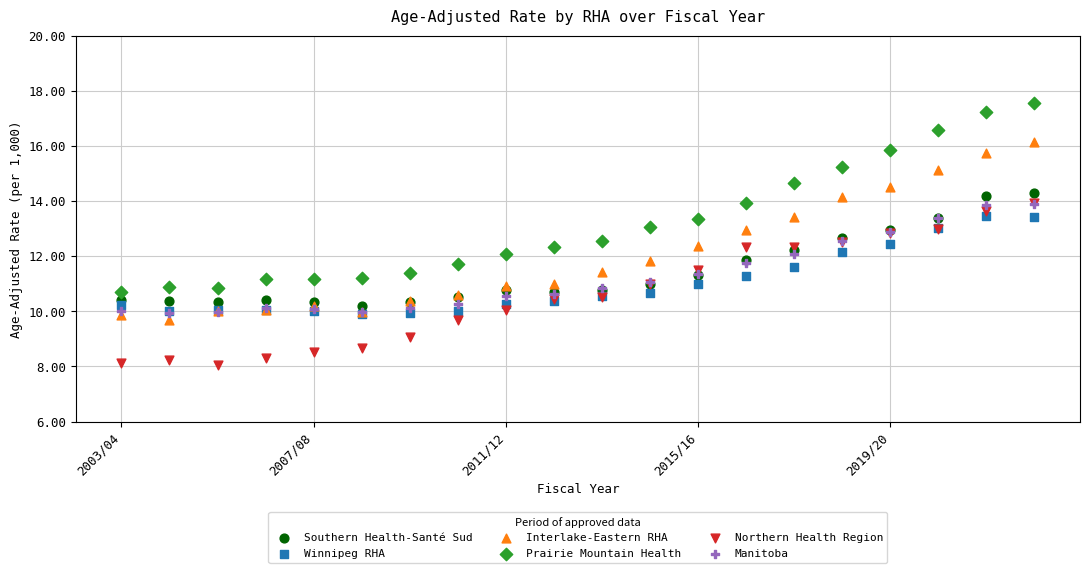

Which series contains the lowest Y value?

Northern Health Region